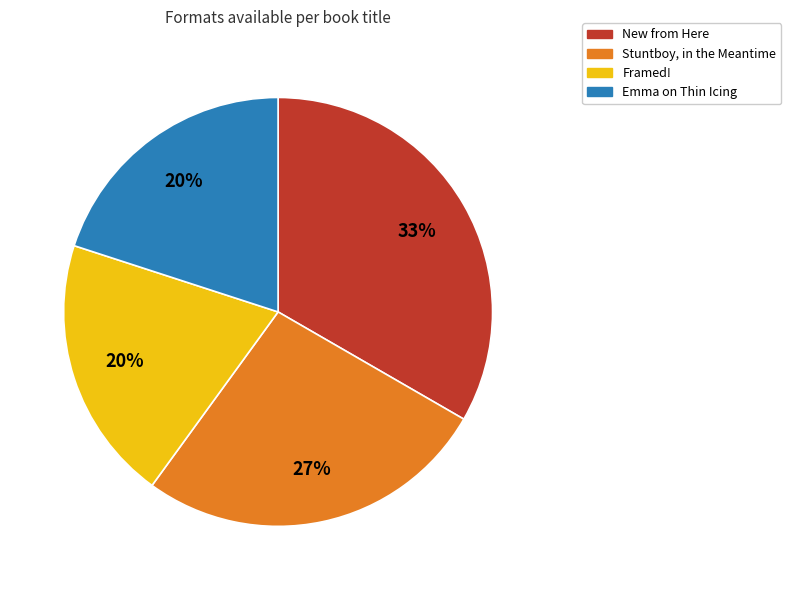

Is it true that New from Here is 33% of the pie?

True